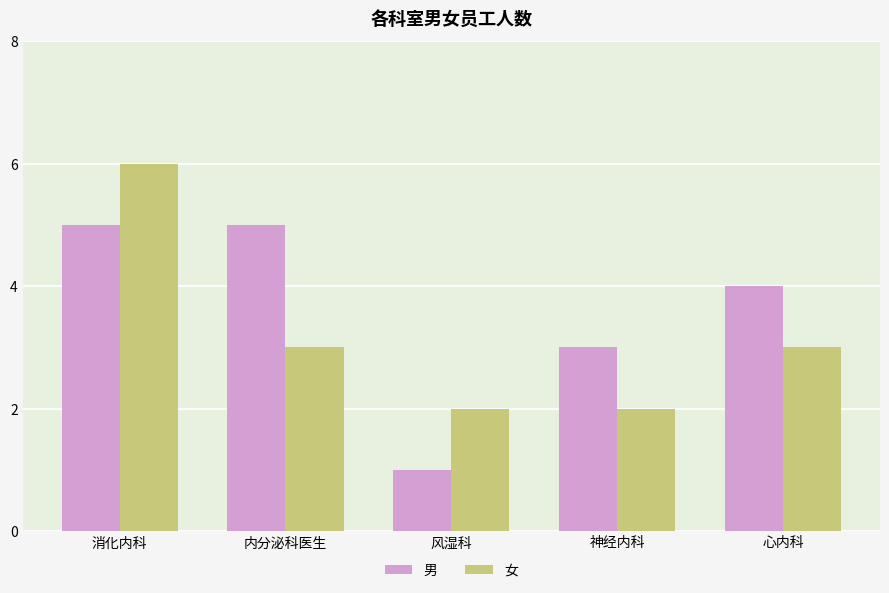

Where does the 男 series first go above 4?

消化内科